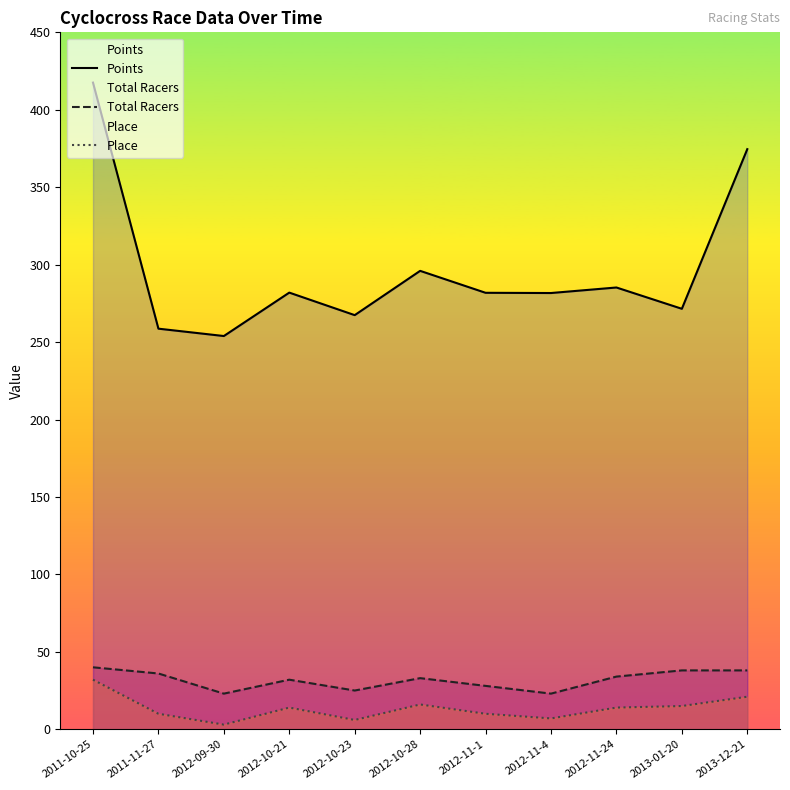

What is the spread (max minus min) of values at 2011-10-25?

385.5